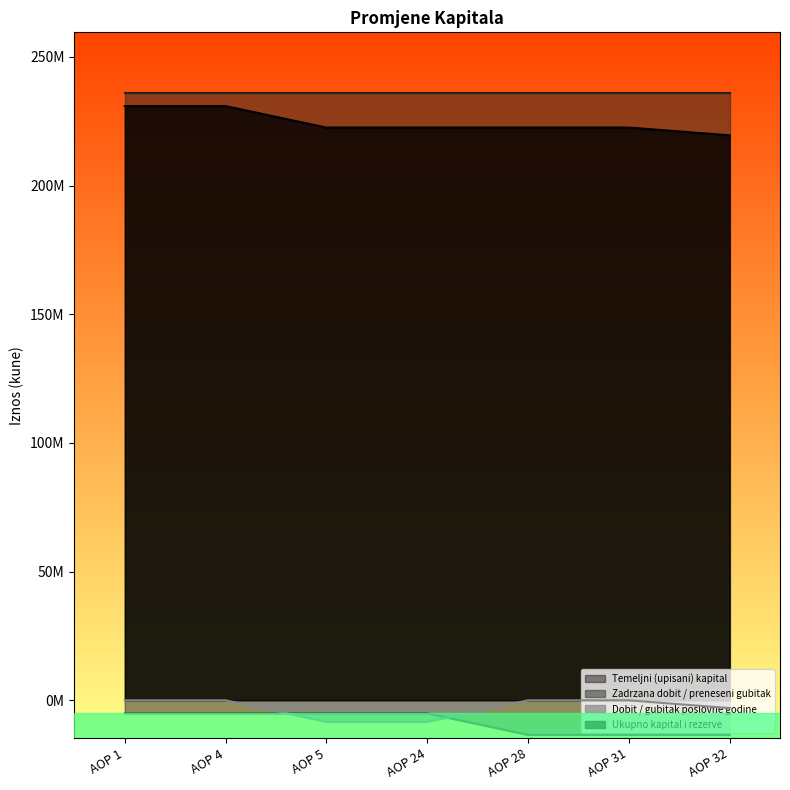

What is the difference between the Ukupno kapital i rezerve values at AOP 5 and AOP 32?

3018741